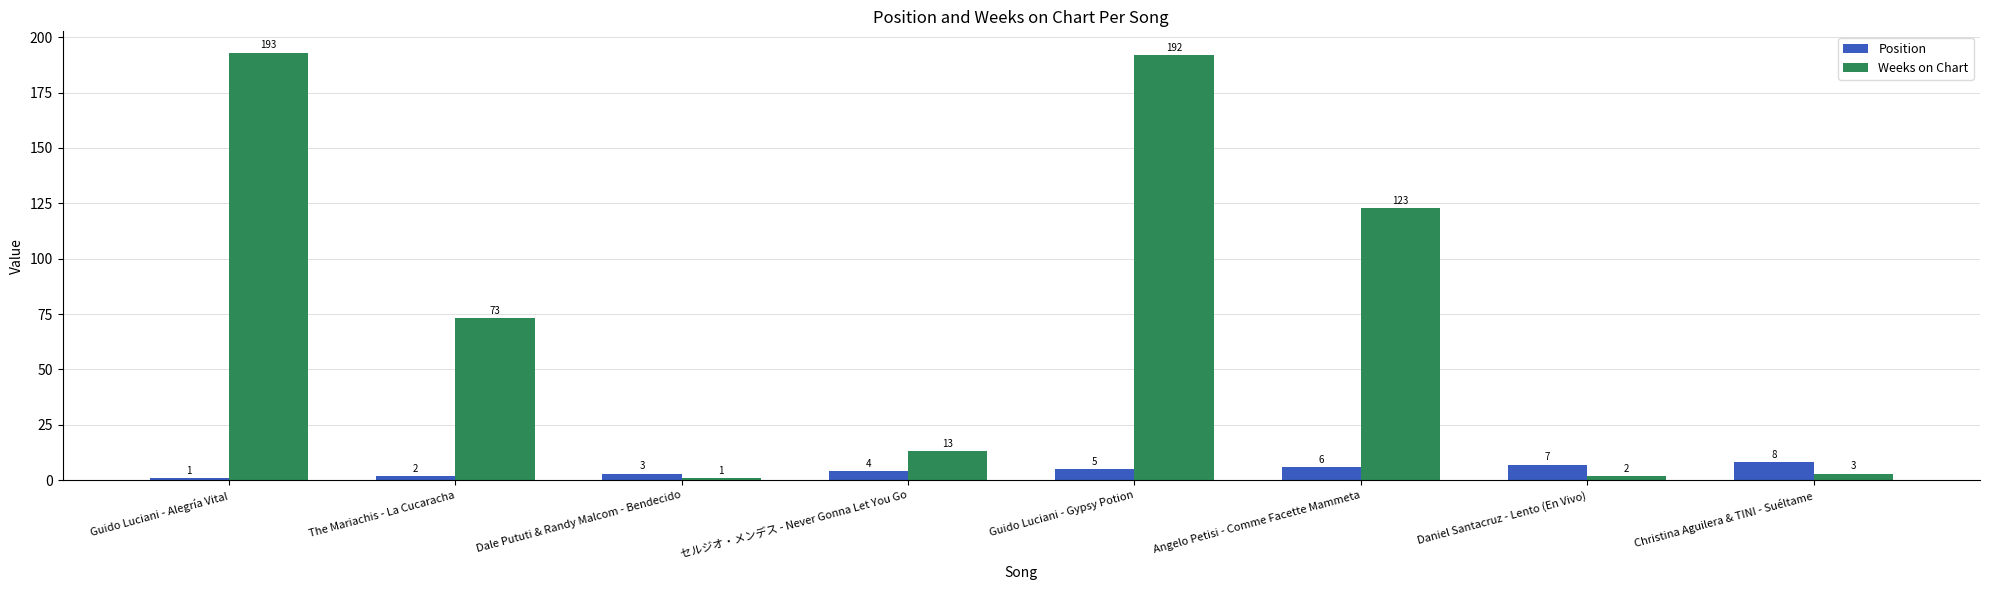

List the labels in order of Weeks on Chart value, largest first.

Guido Luciani - Alegría Vital, Guido Luciani - Gypsy Potion, Angelo Petisi - Comme Facette Mammeta, The Mariachis - La Cucaracha, セルジオ・メンデス - Never Gonna Let You Go, Christina Aguilera & TINI - Suéltame, Daniel Santacruz - Lento (En Vivo), Dale Pututi & Randy Malcom - Bendecido